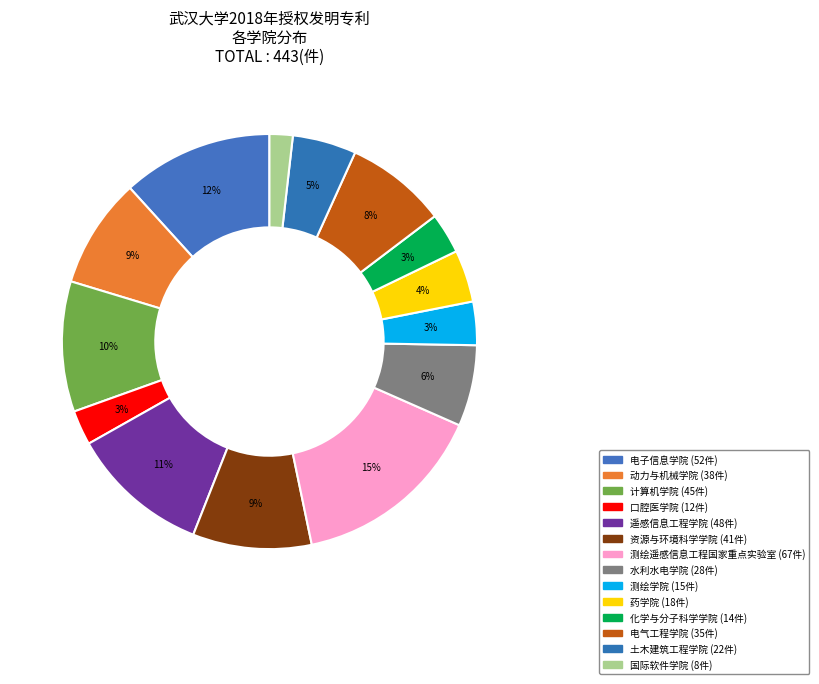

To the nearest percent, what is the difference between the largest and smallest slice percentages?

13%